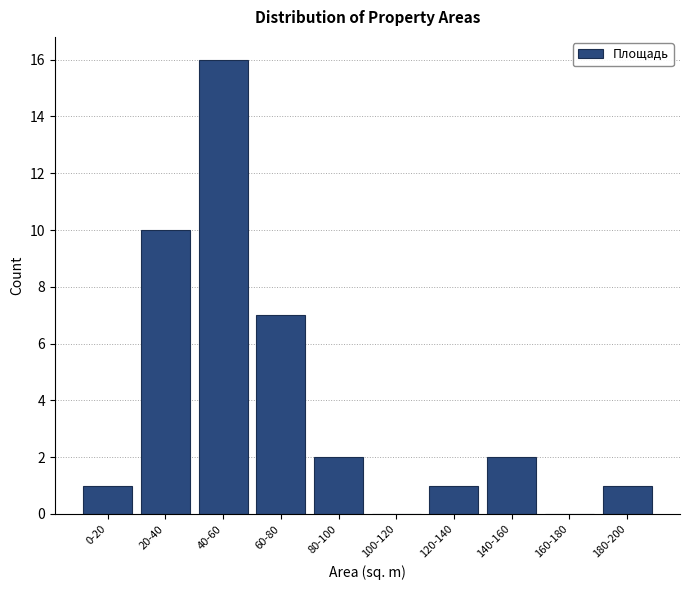

Reading left to right, extract all data points from this chart.

0-20=1	20-40=10	40-60=16	60-80=7	80-100=2	100-120=0	120-140=1	140-160=2	160-180=0	180-200=1